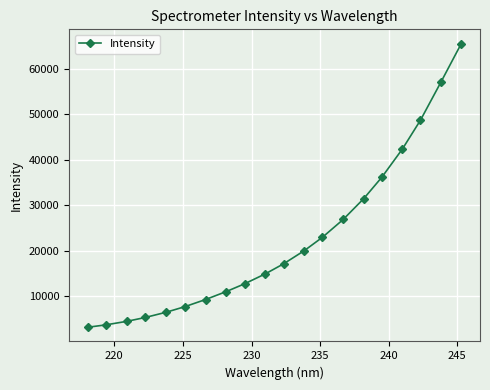

What is the difference between the maximum and minimum values?

62370.8